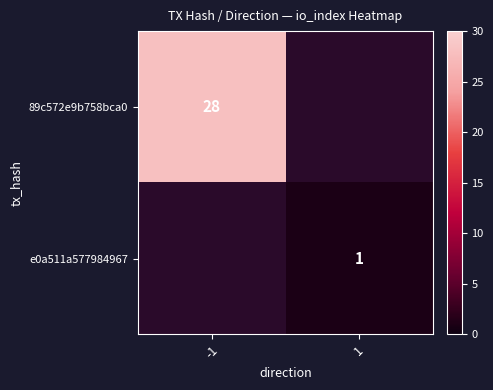

True or false: 89c572e9b758bca0 has a value of 28 at -1.

True